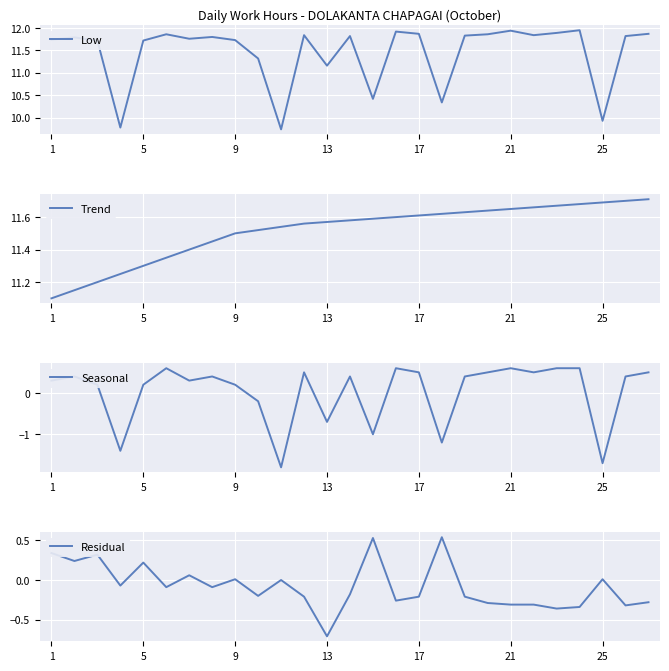

Which series has the largest total across all categories?

Trend